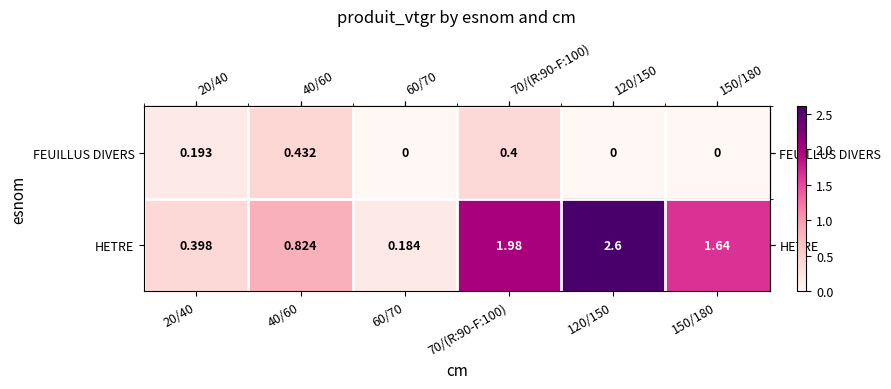

At 60/70, list the series in order from smallest to largest.

FEUILLUS DIVERS, HETRE